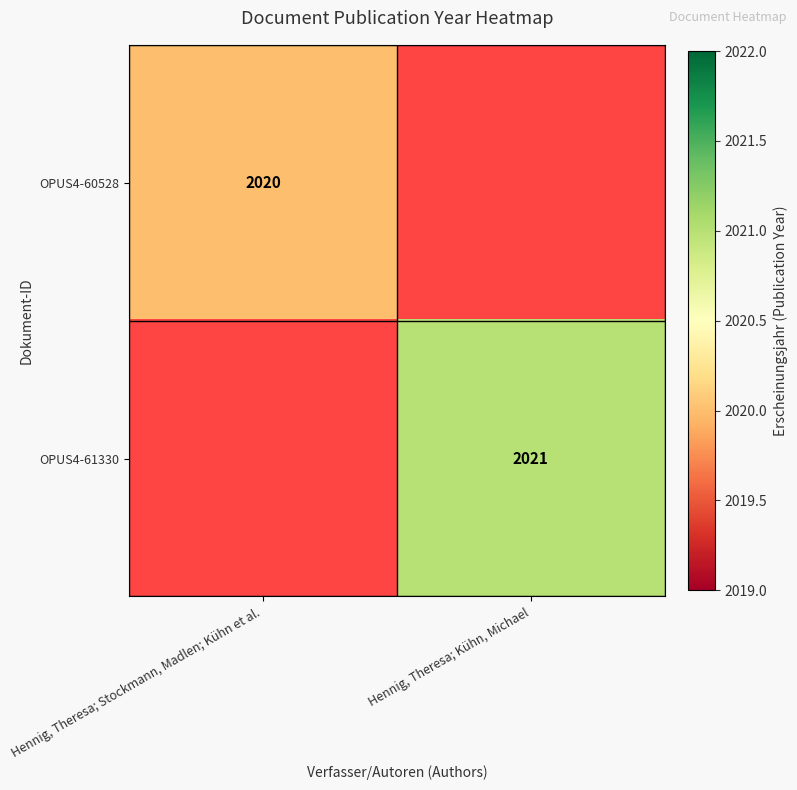

Is the value of OPUS4-60528 at Hennig, Theresa; Stockmann, Madlen; Kühn et al. greater than the value of OPUS4-61330 at Hennig, Theresa; Kühn, Michael?

No